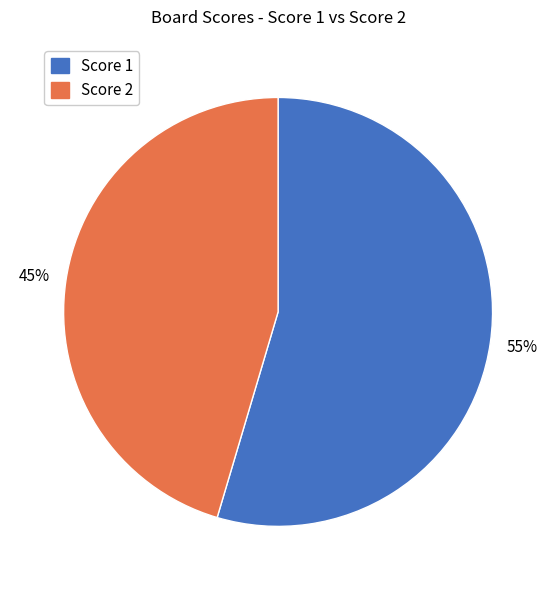

To the nearest percent, what is the average slice percentage?

50%